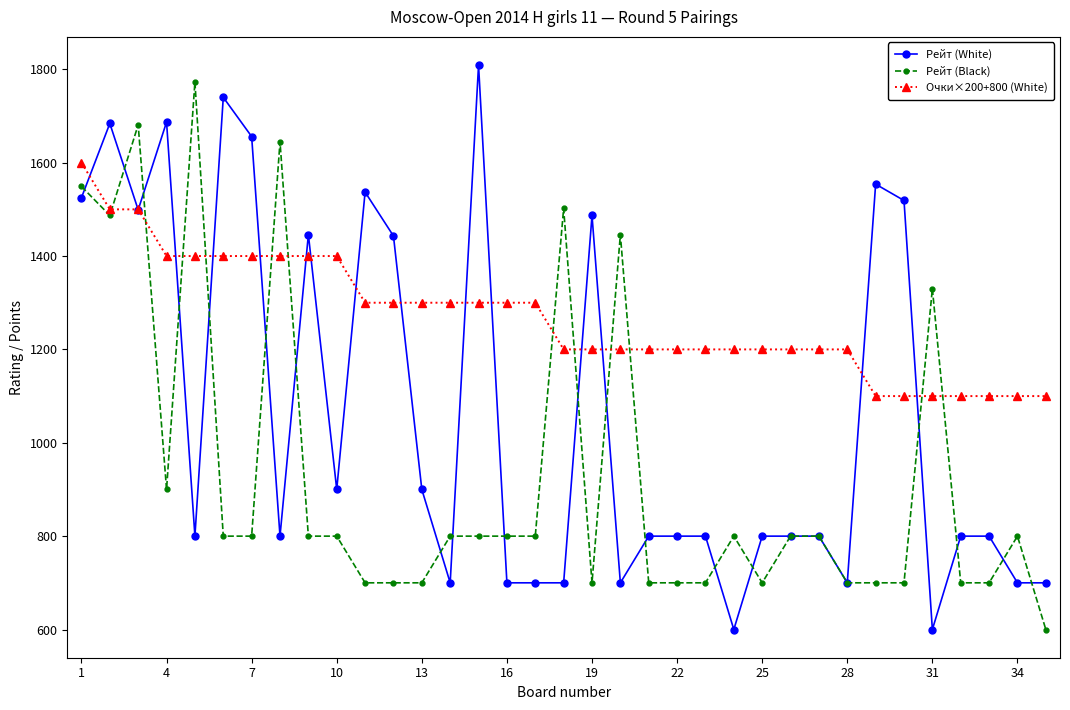

List the series in order of their overall mean, lowest first.

Рейт (Black), Рейт (White), Очки×200+800 (White)